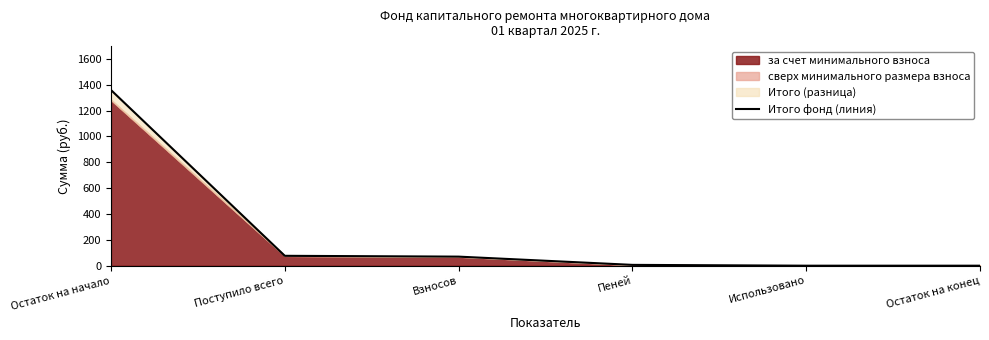

Rank the categories by value from lowest to highest.

Использовано, Остаток на конец, Пеней, Взносов, Поступило всего, Остаток на начало